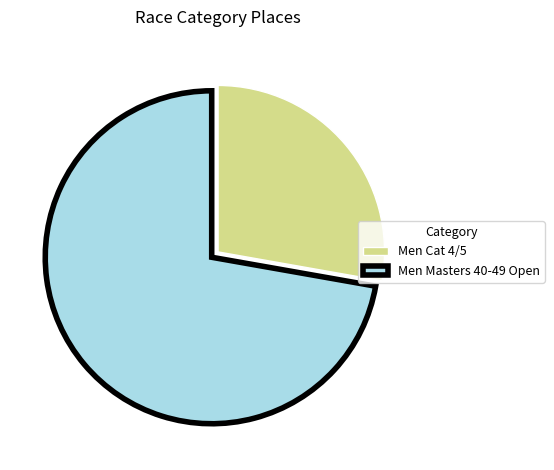

Rank the categories by value from lowest to highest.

Men Cat 4/5, Men Masters 40-49 Open